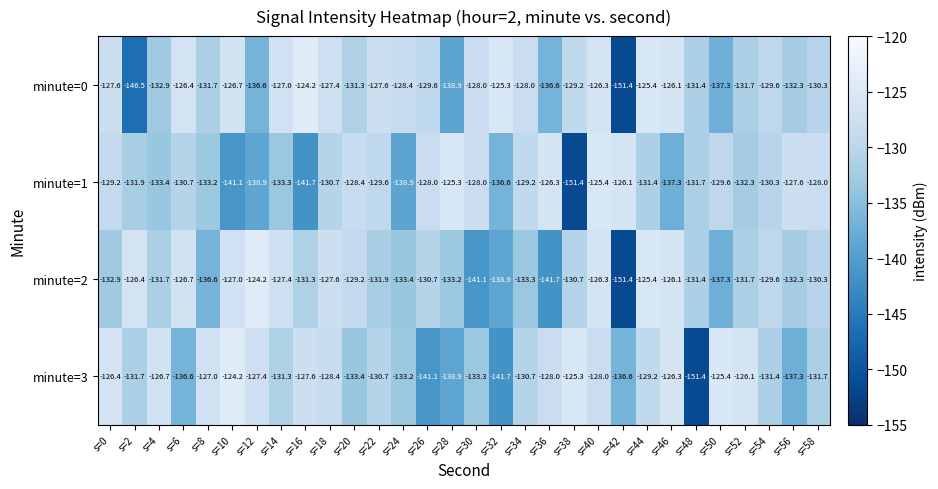

List the series in order of their overall mean, highest first.

minute=0, minute=3, minute=2, minute=1